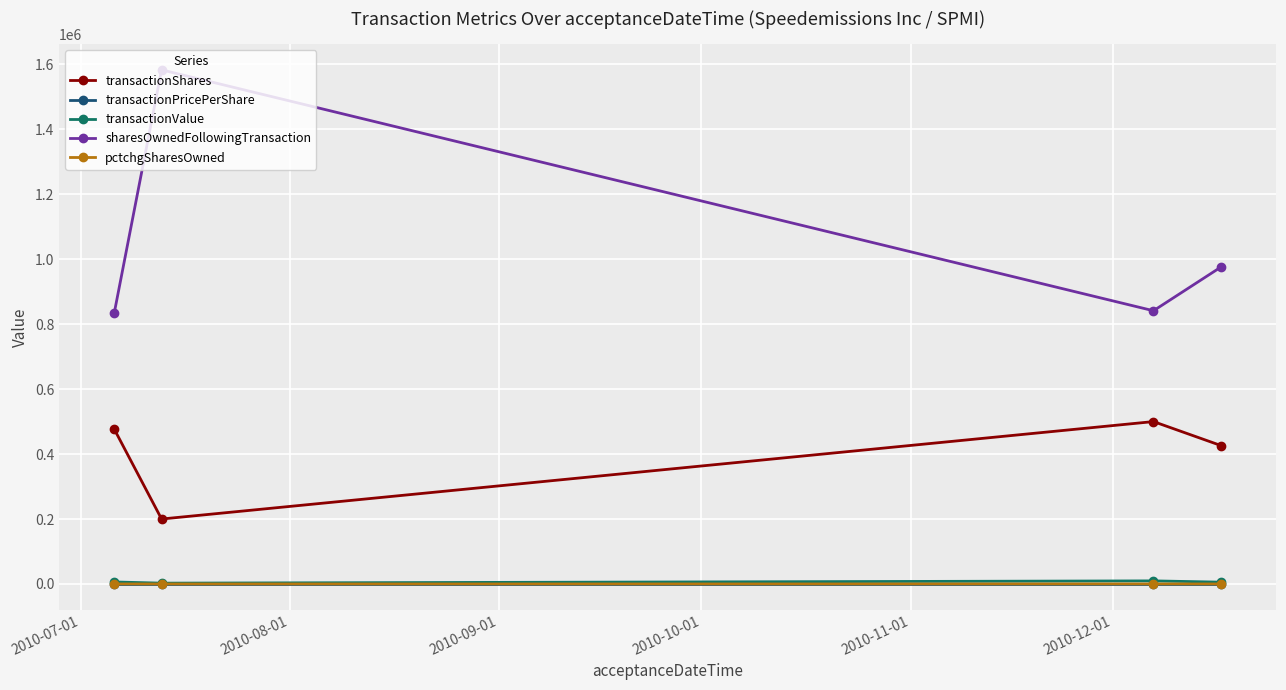

True or false: sharesOwnedFollowingTransaction and transactionPricePerShare cross at least once.

False